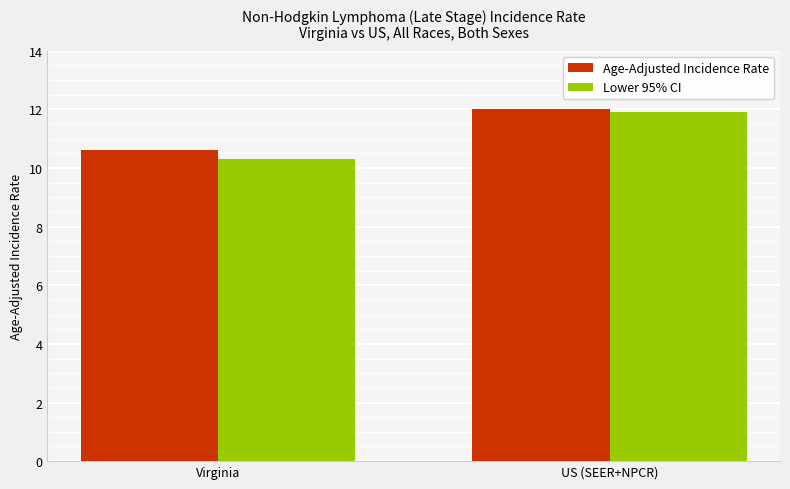

Which series has the largest total across all categories?

Age-Adjusted Incidence Rate